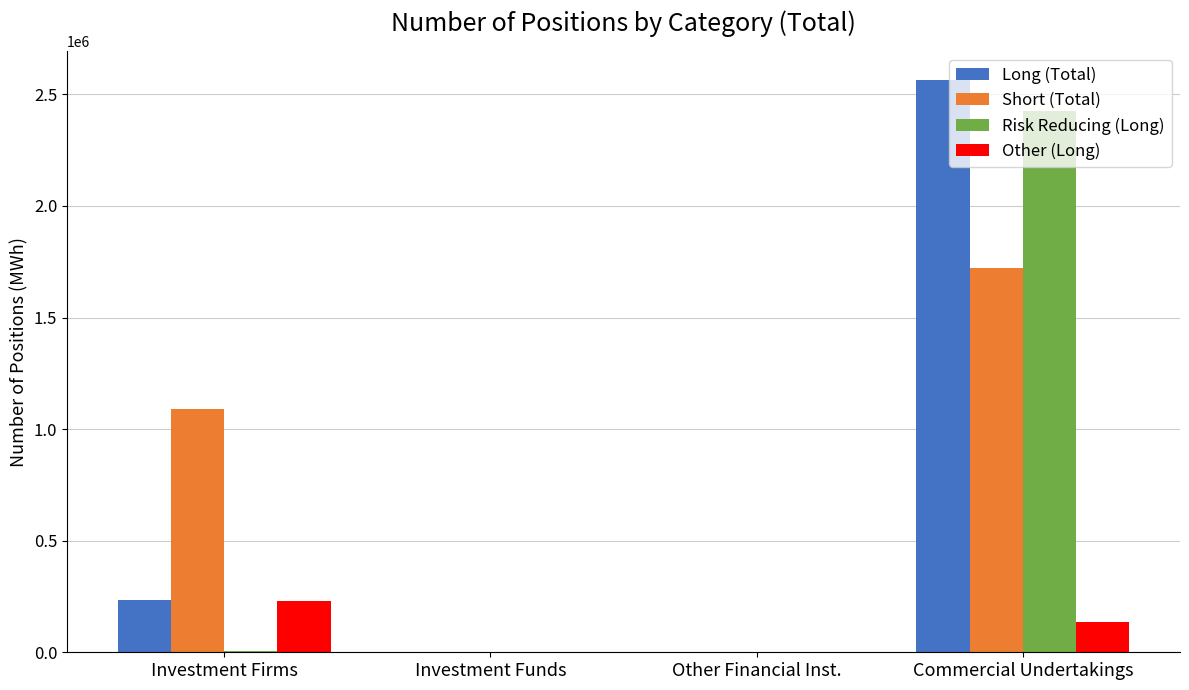

What is the sum of all Other (Long) values?

366720